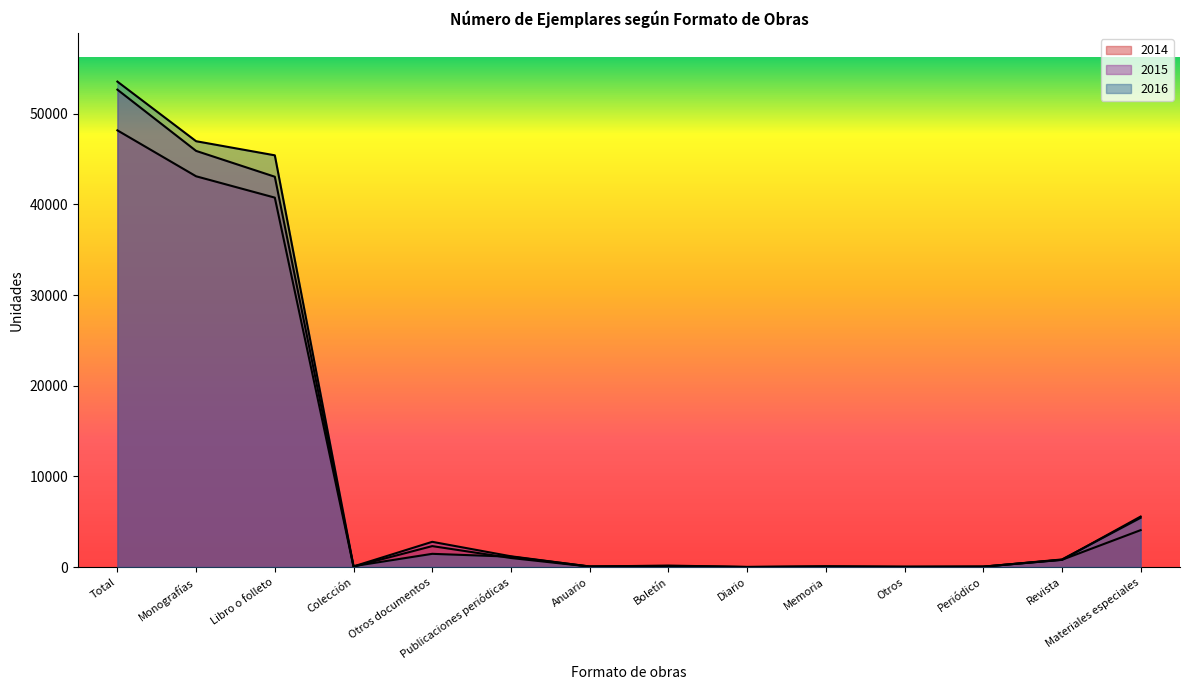

What is the label of the 1st point from the left?

Total